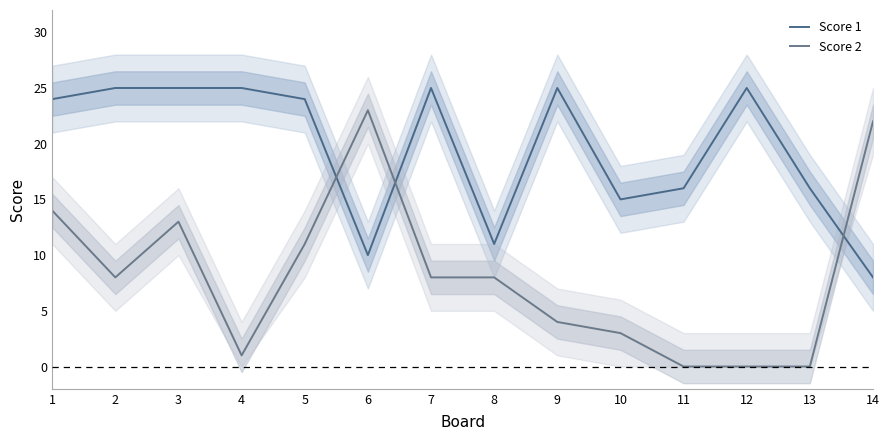

How many lines are shown in the chart?

2